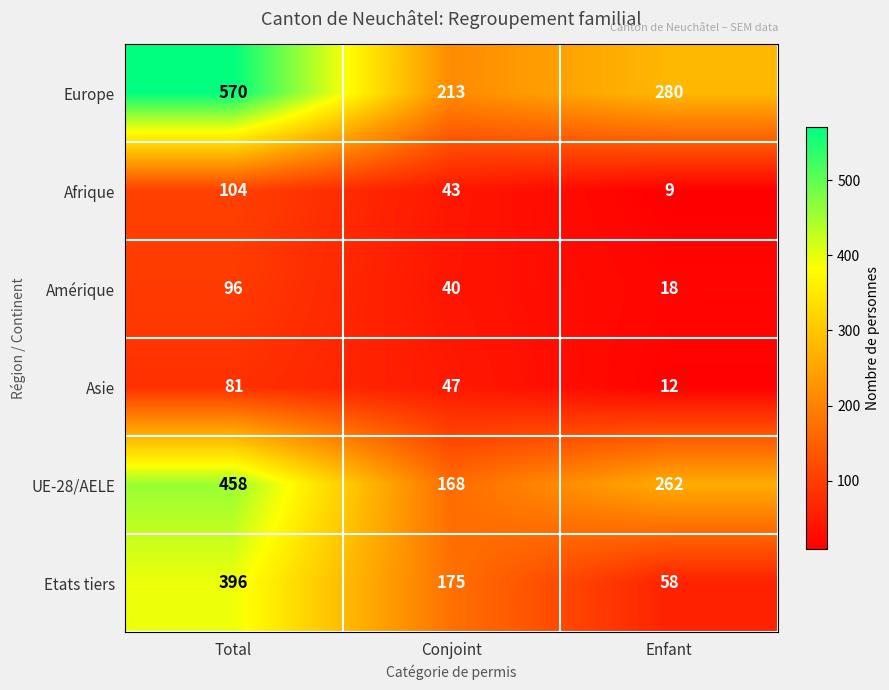

What is the difference between the maximum and minimum values in the Europe series?

357